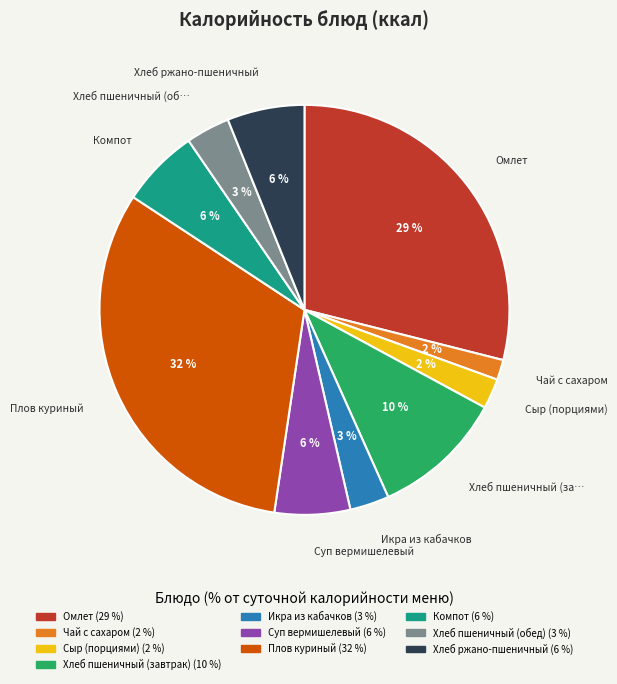

Is Суп вермишелевый the majority of the pie?

No